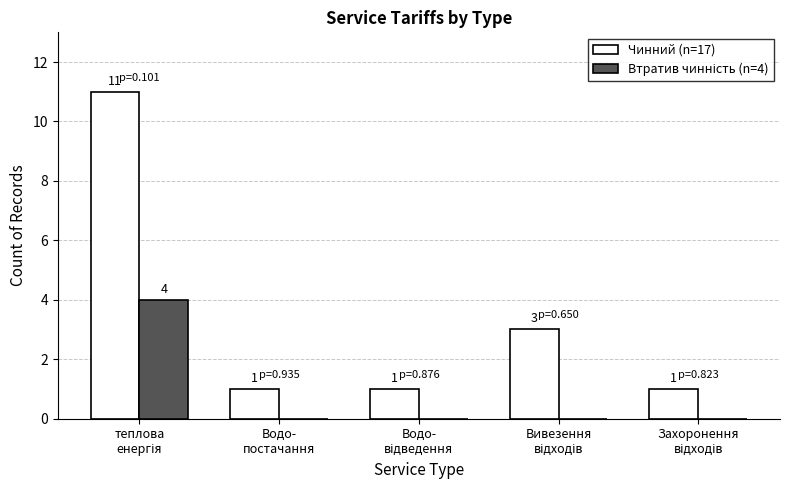

What is the maximum value shown in the chart?

11